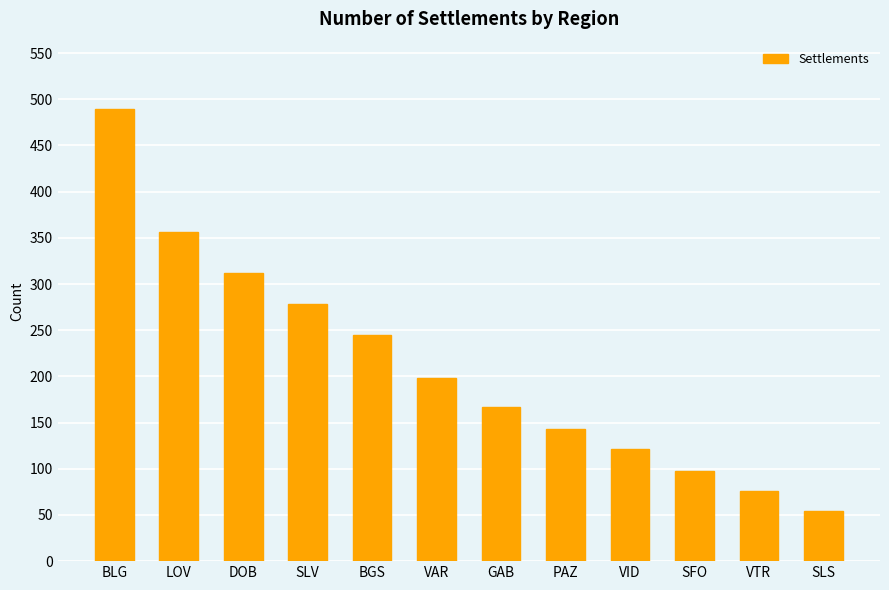

Reading left to right, transcribe all the data shown in this chart.

BLG=489	LOV=356	DOB=312	SLV=278	BGS=245	VAR=198	GAB=167	PAZ=143	VID=121	SFO=98	VTR=76	SLS=54